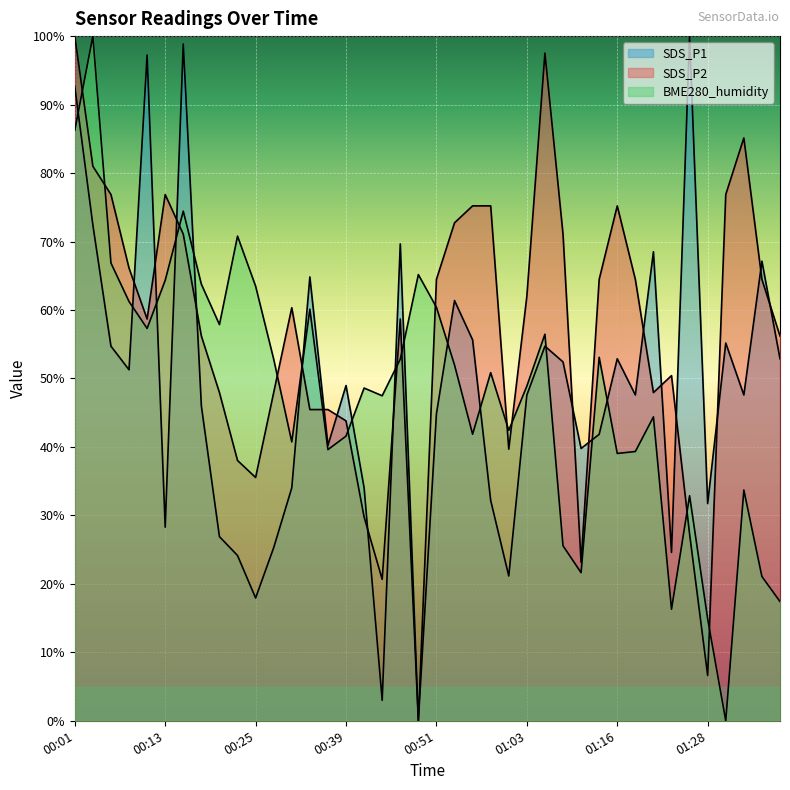

What is the label of the 2nd point from the left?

00:03